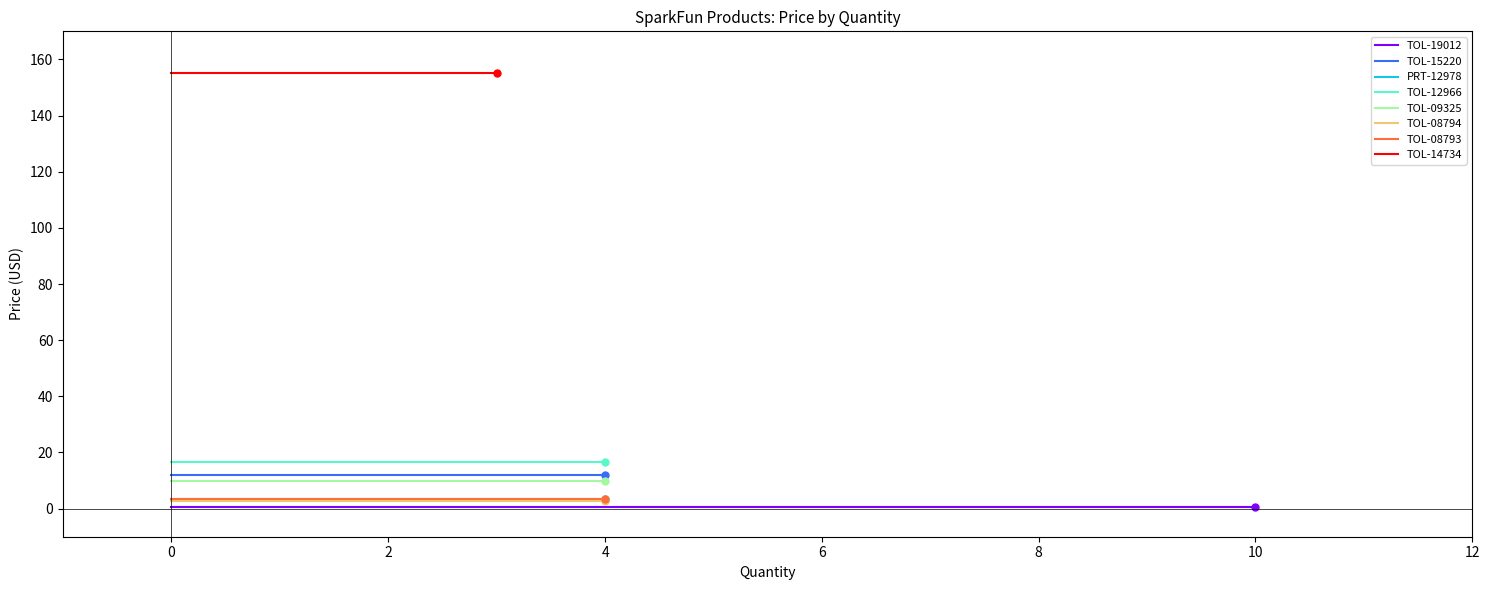

List the labels in order of value, smallest first.

TOL-19012, TOL-08794, PRT-12978, TOL-08793, TOL-09325, TOL-15220, TOL-12966, TOL-14734